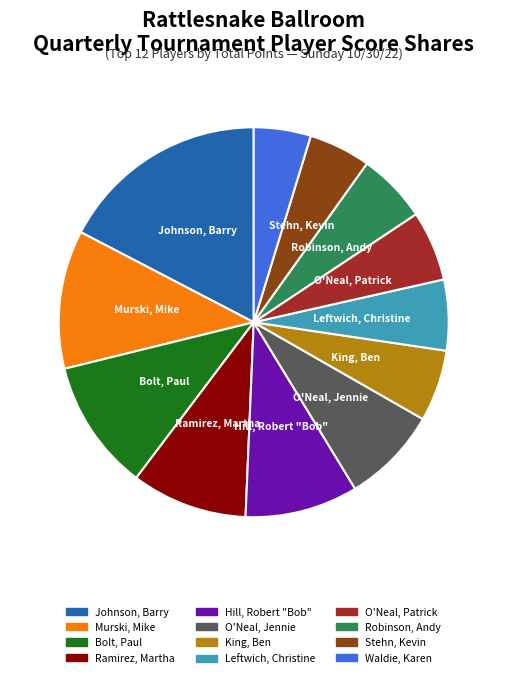

To the nearest percent, what is the difference between the largest and smallest slice percentages?

13%